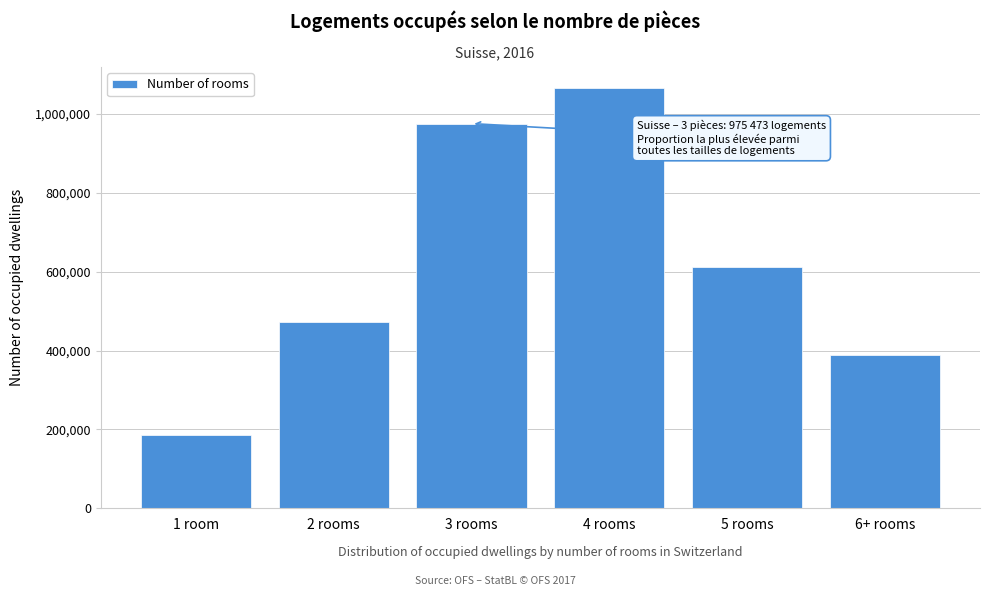

Reading right to left, transcribe all the data shown in this chart.

6+ rooms=389973	5 rooms=612215	4 rooms=1065583	3 rooms=975473	2 rooms=473046	1 room=187129